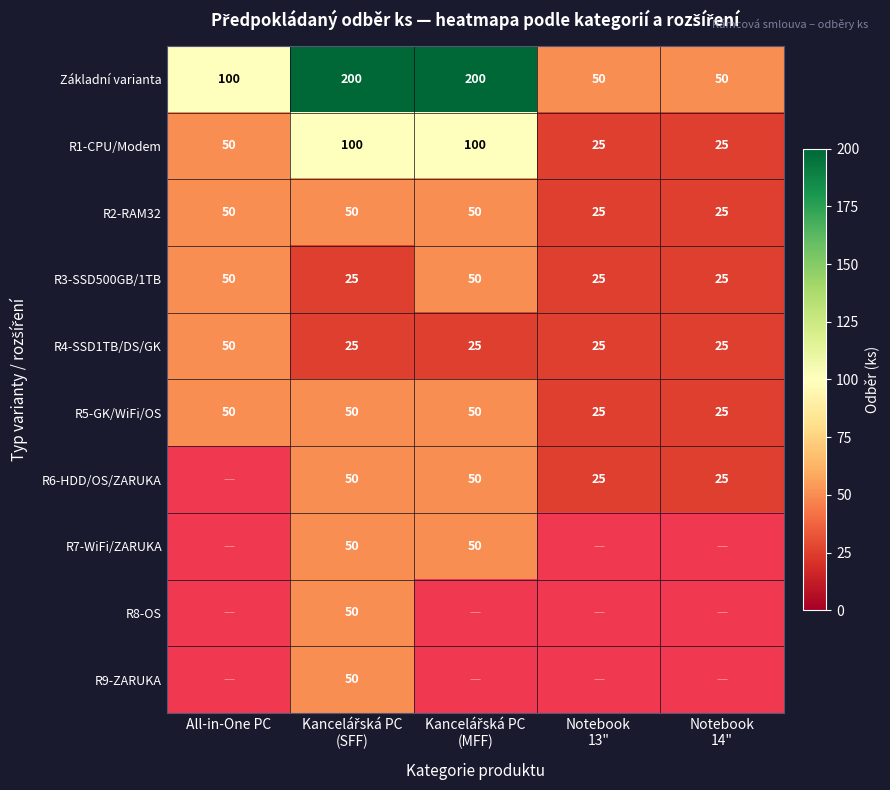

Is it true that R4-SSD1TB/DS/GK equals 50 at All-in-One PC?

True